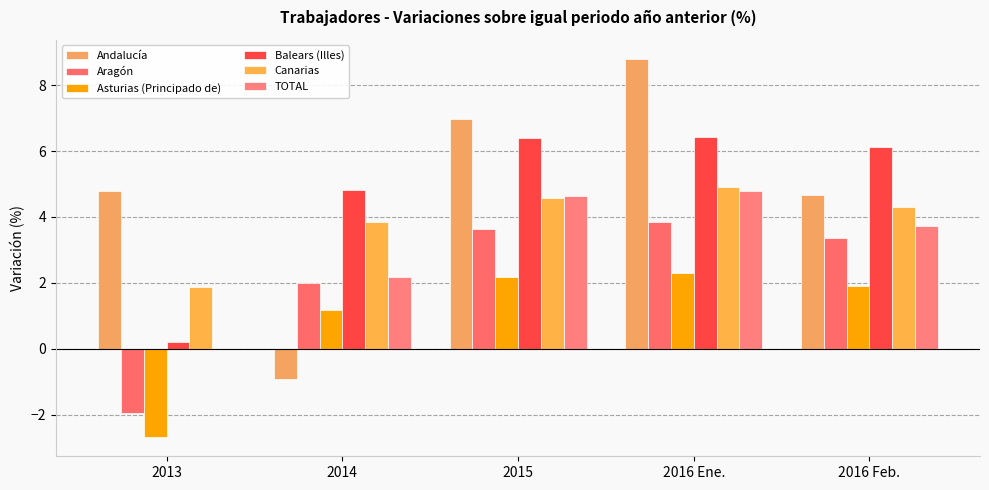

Which category has the highest value across all series?

2016 Ene.